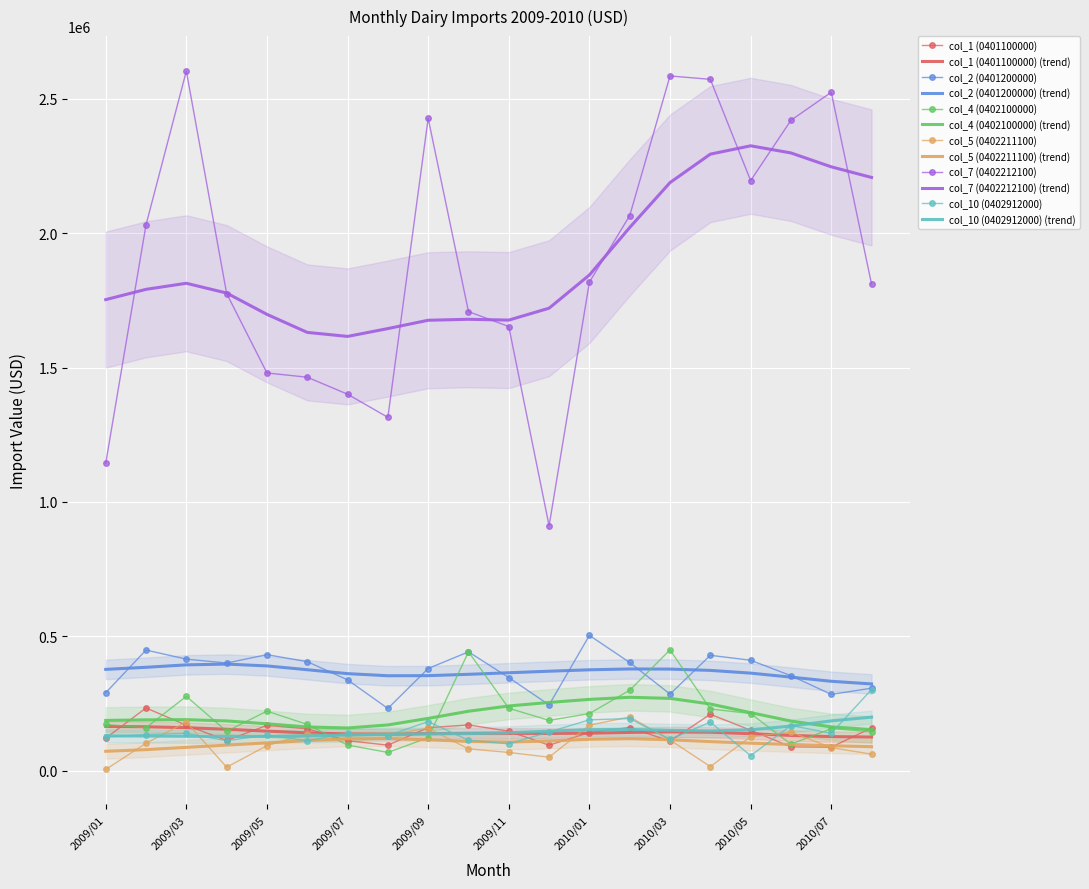

Where is the first local minimum for col_7 (0402212100)?

2009/08